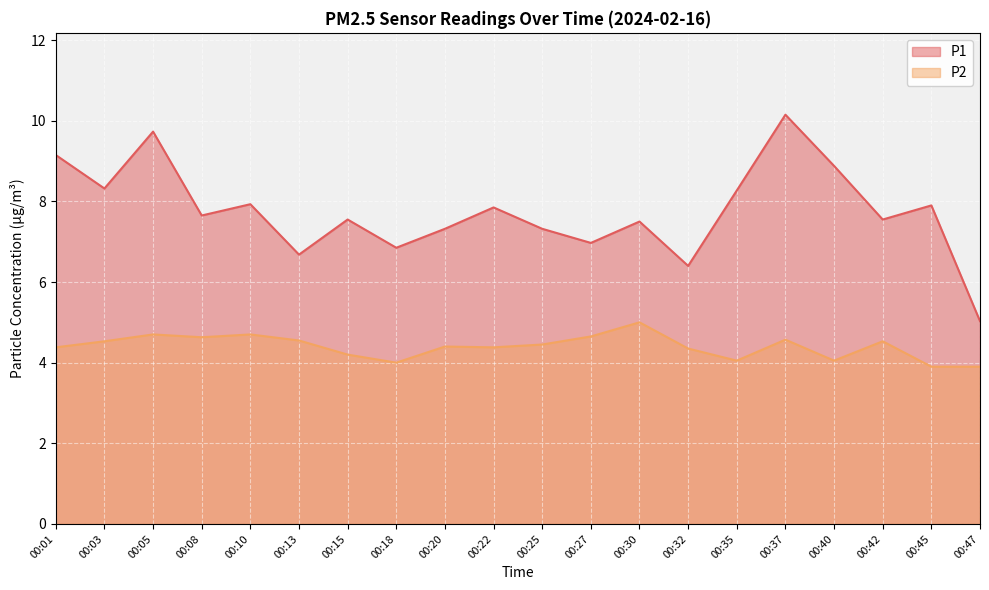

At which category does P2 reach its first local valley?

00:08